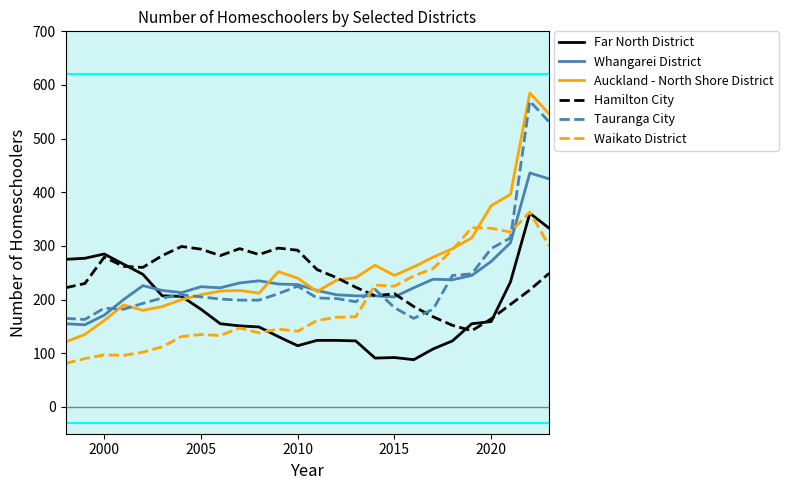

How many lines are shown in the chart?

6